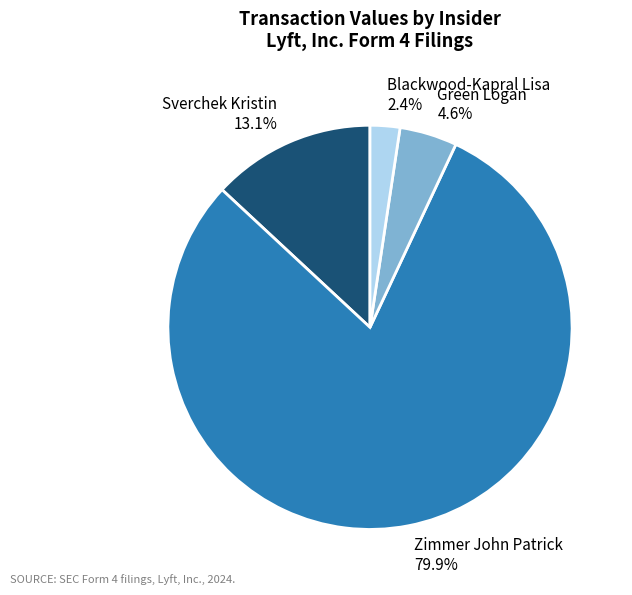

Which slice is the smallest?

Blackwood-Kapral Lisa